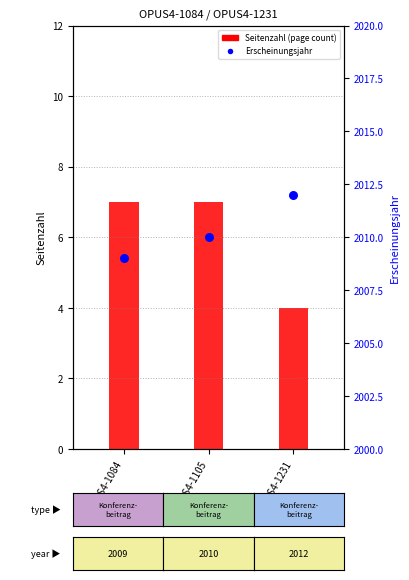

Which series has the largest total across all categories?

Erscheinungsjahr